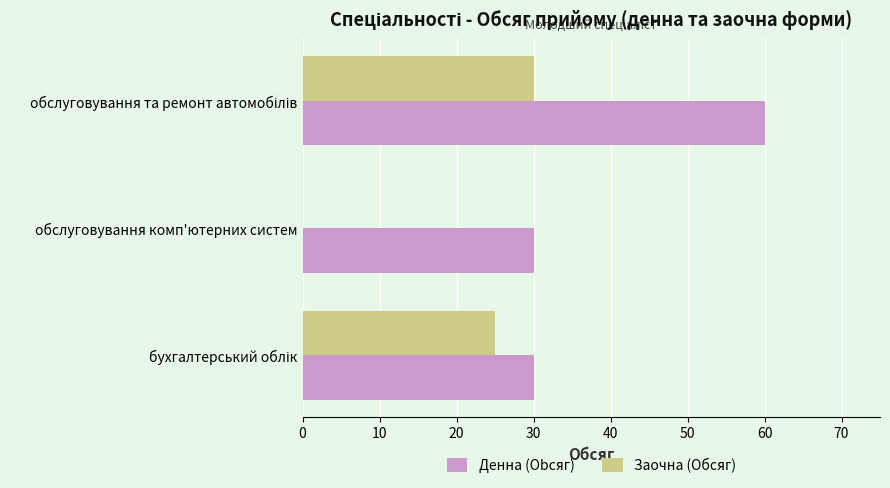

What is the maximum value shown in the chart?

60